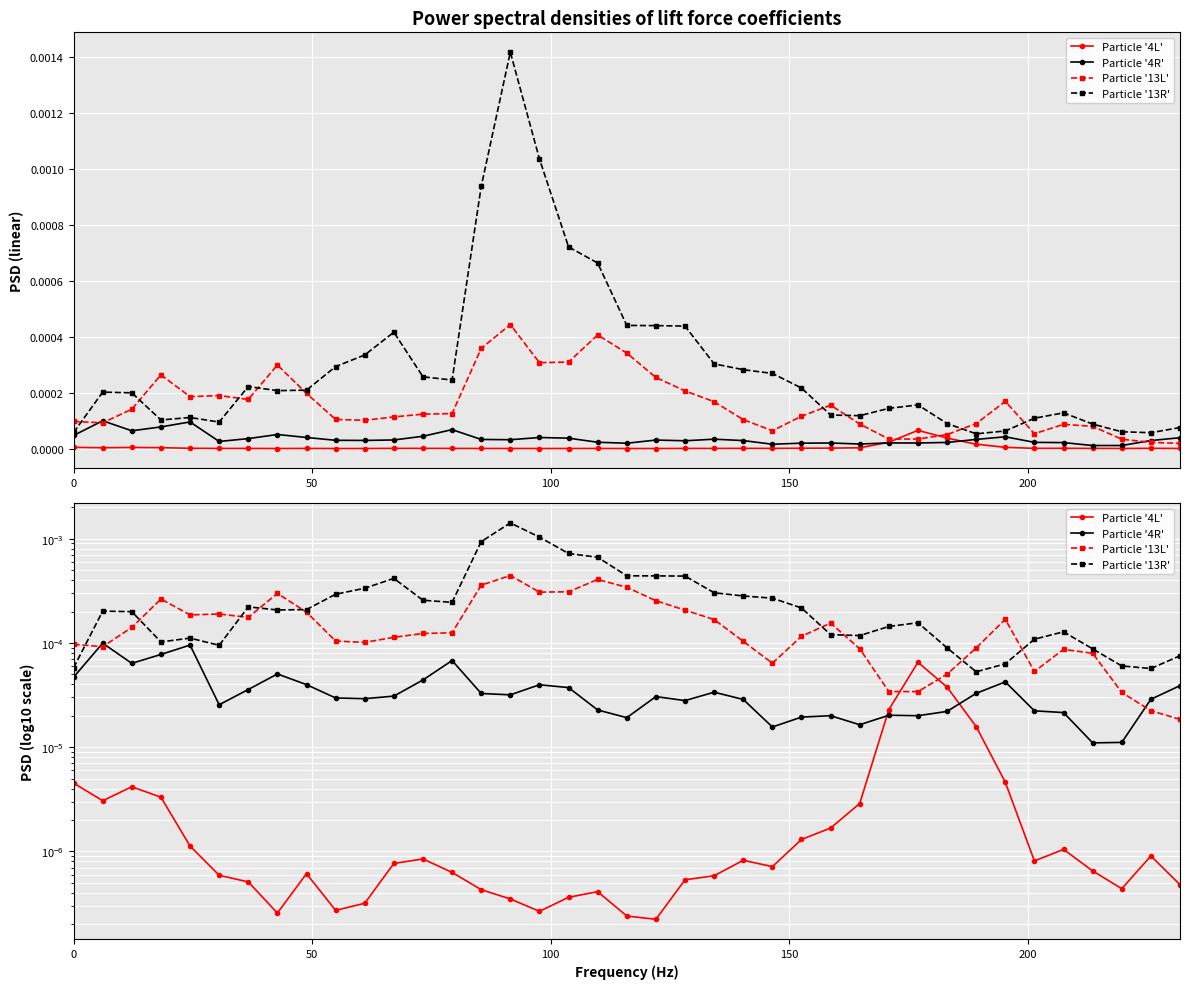

Is this an area chart (filled region under the line)?

No